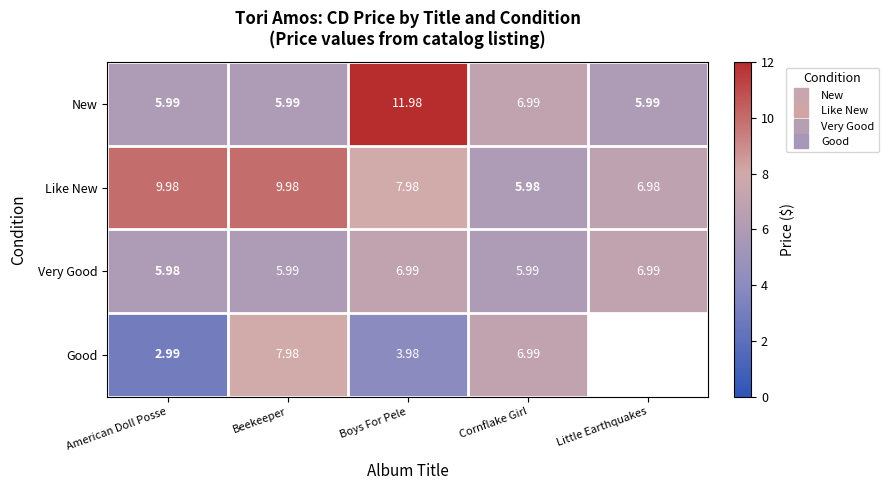

Which label corresponds to the smallest value in the chart?

American Doll Posse